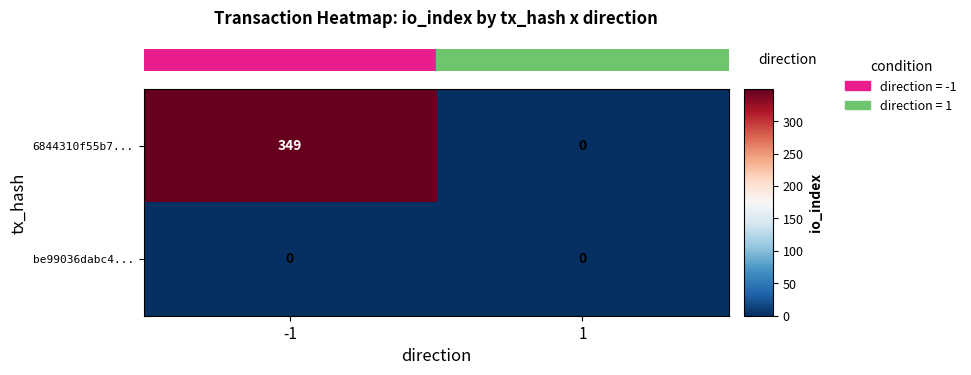

Which series changed the most between -1 and 1?

6844310f55b7...